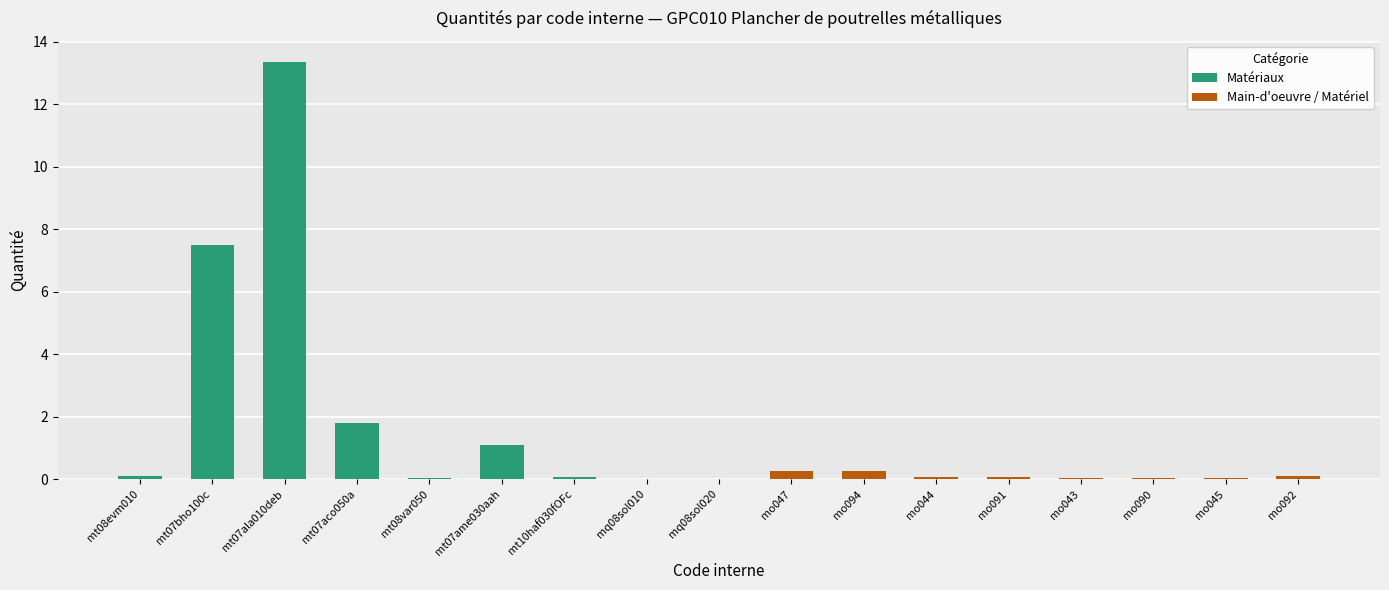

Which category has the lowest value across all series?

mq08sol010